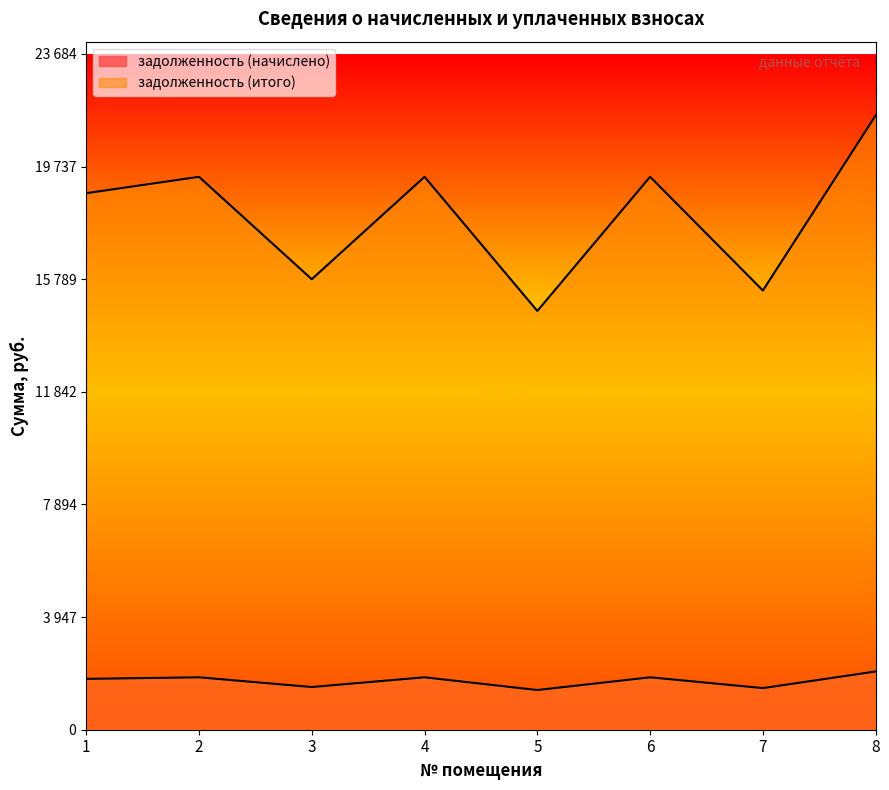

List the labels in order of задолженность (начислено) value, smallest first.

5, 7, 3, 1, 2, 4, 6, 8